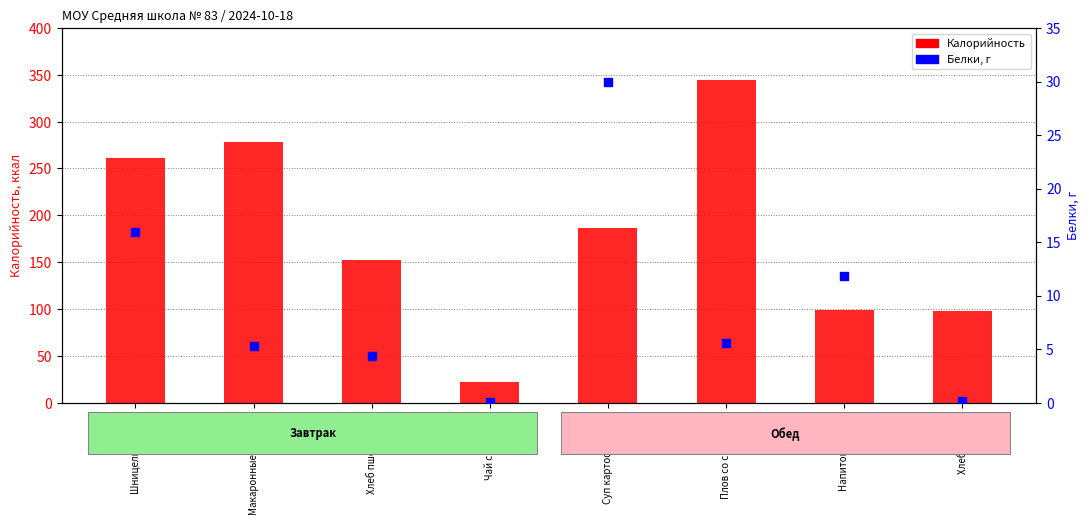

At how many categories does at least one series exceed 181?

4